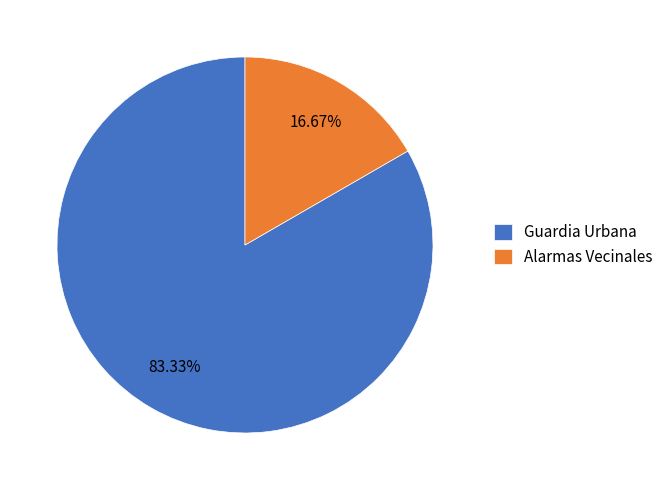

Which has a higher value, Guardia Urbana or Alarmas Vecinales?

Guardia Urbana